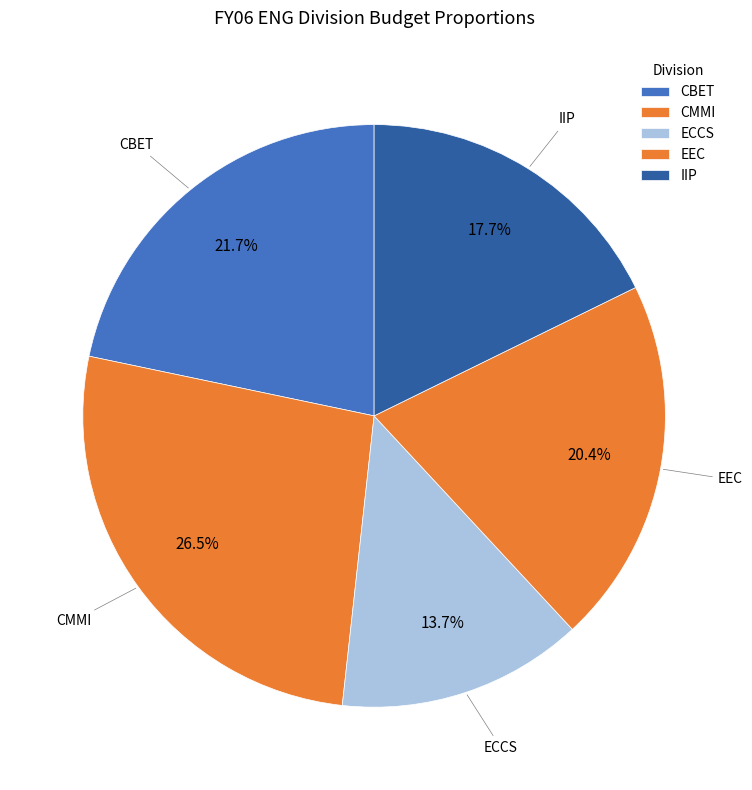

How many segments does this pie chart have?

5